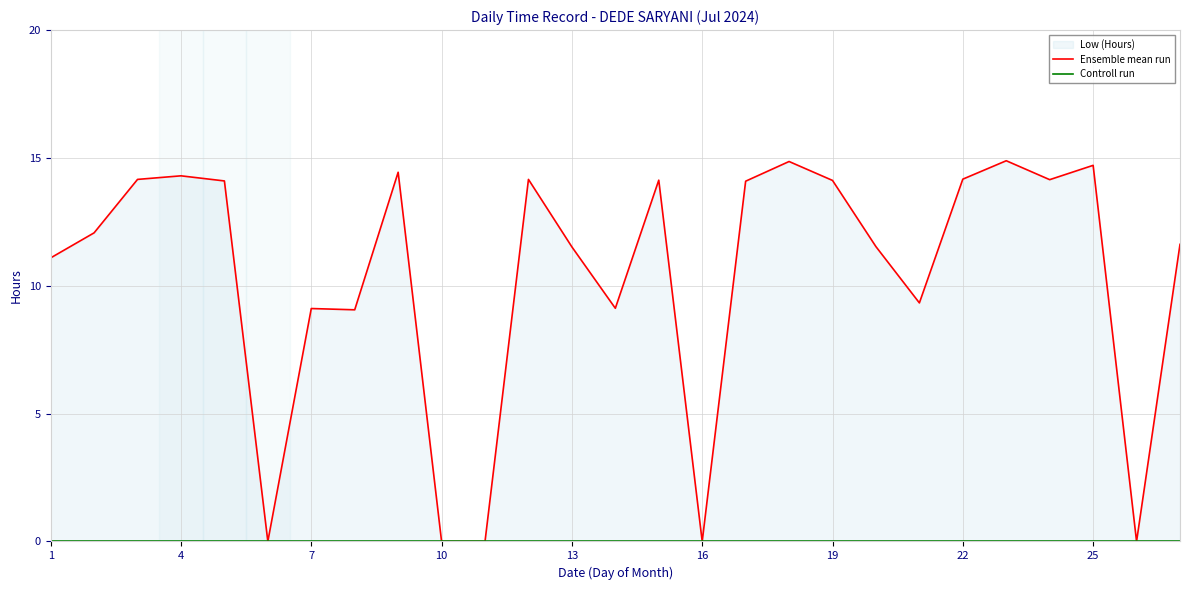

At how many categories does at least one series exceed 8?

22